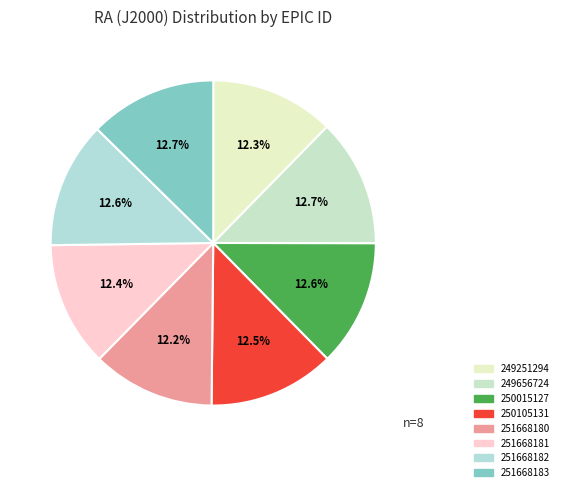

True or false: 251668183 accounts for 13% of the total.

True